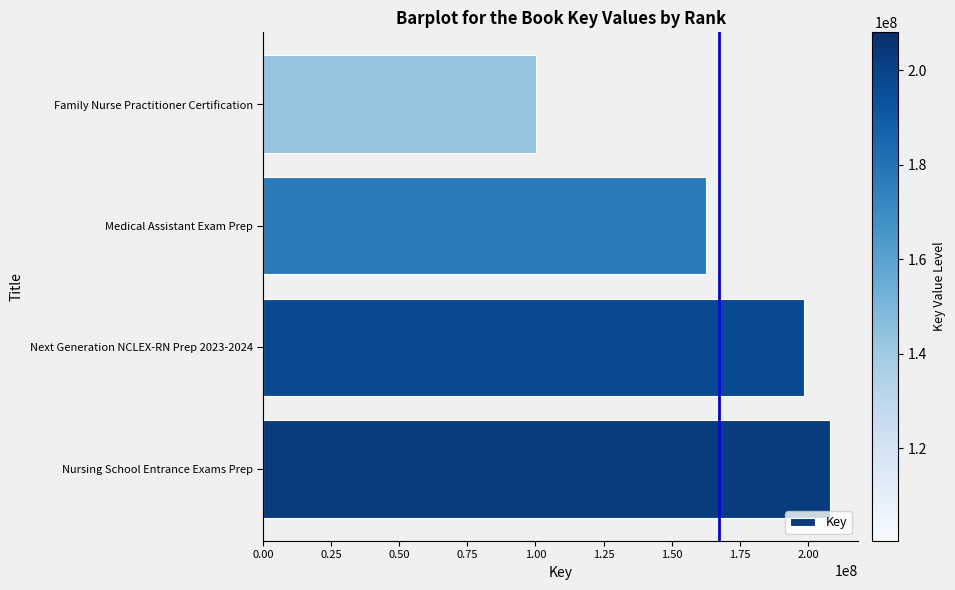

Between Family Nurse Practitioner Certification and Medical Assistant Exam Prep, which is larger?

Medical Assistant Exam Prep